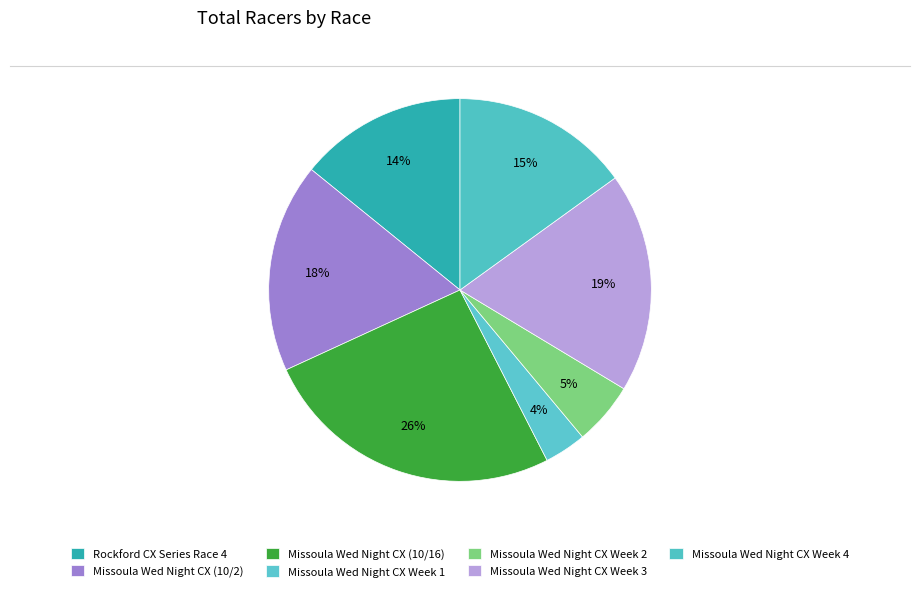

Is it true that Missoula Wed Night CX Week 3 is 26% of the pie?

False